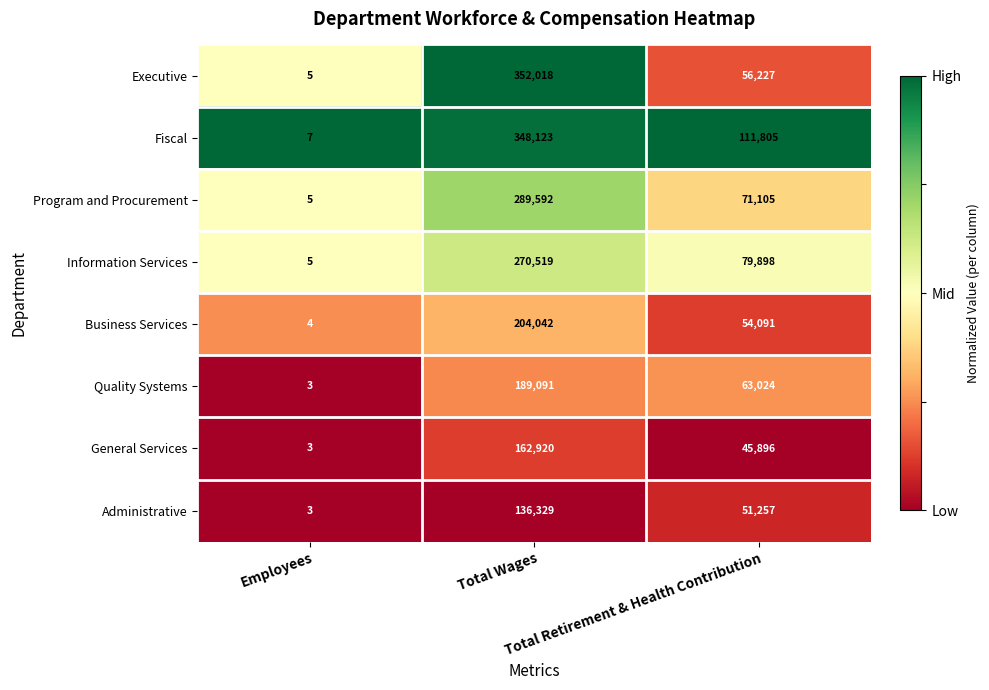

How many data points does each series have?

3